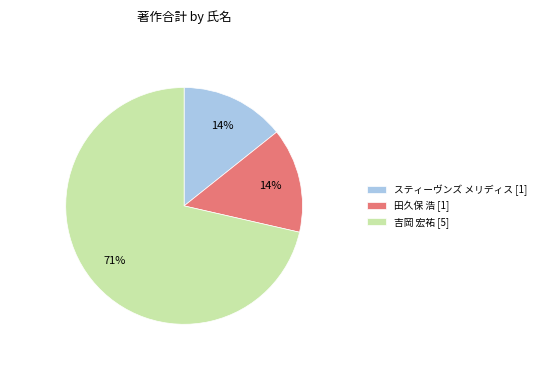

True or false: スティーヴンズ メリディス [1] accounts for 7% of the total.

False